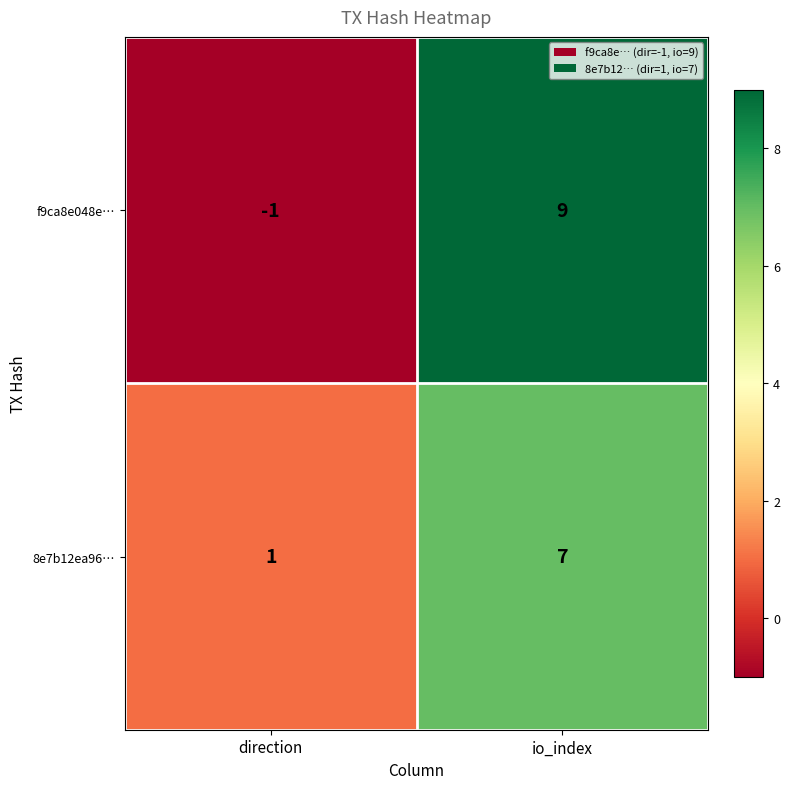

Which series has the largest range (max minus min)?

f9ca8e048e…